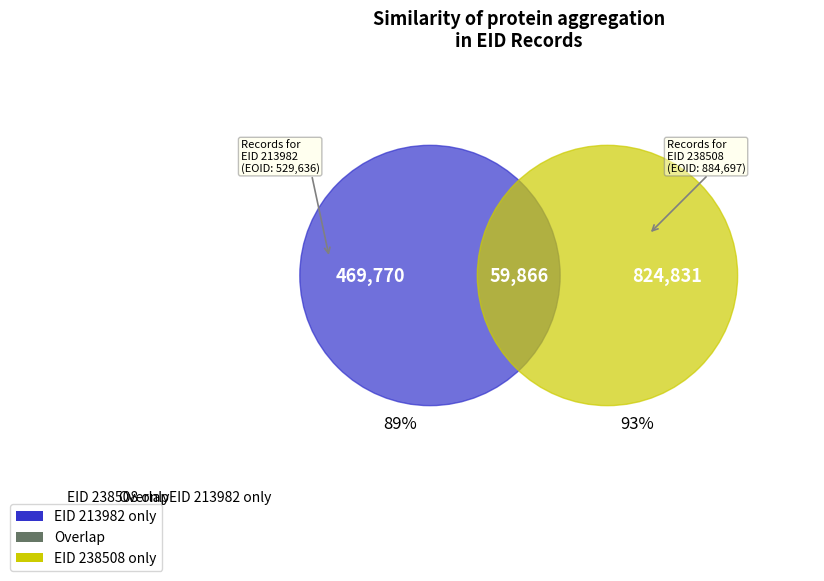

Approximately how many times larger is the value at EID 238508 only compared to EID 213982 only?

1.8